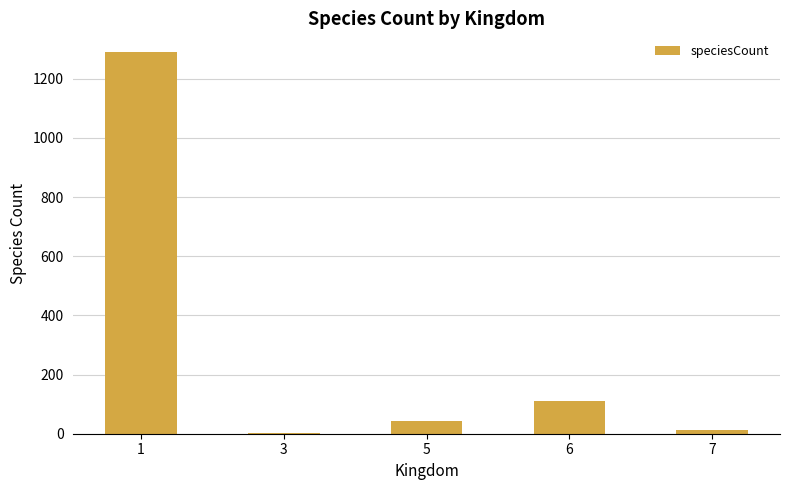

What is the change in value from 3 to 5?

+42